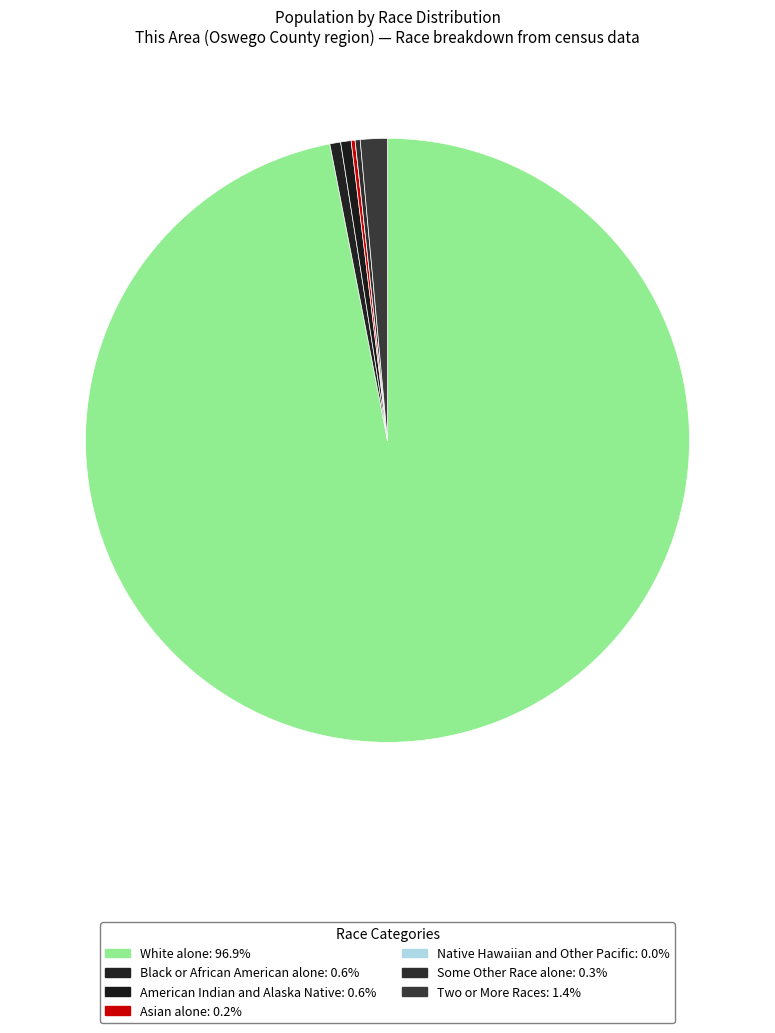

Is Asian alone the majority of the pie?

No